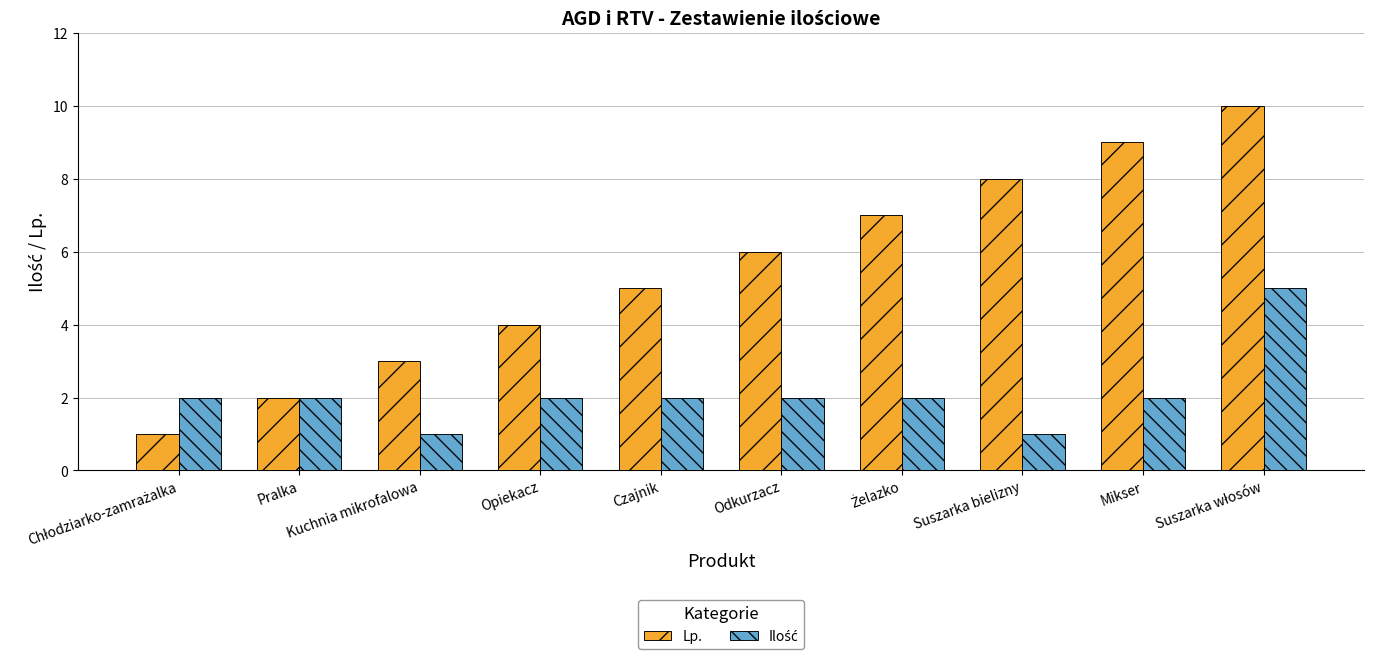

What is the greatest value displayed?

10